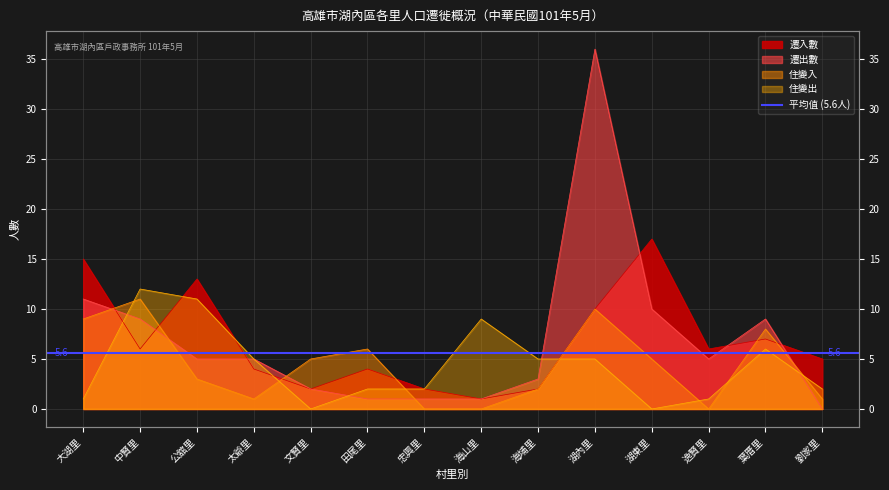

Where does the 遷入數 series first go above 6?

大湖里